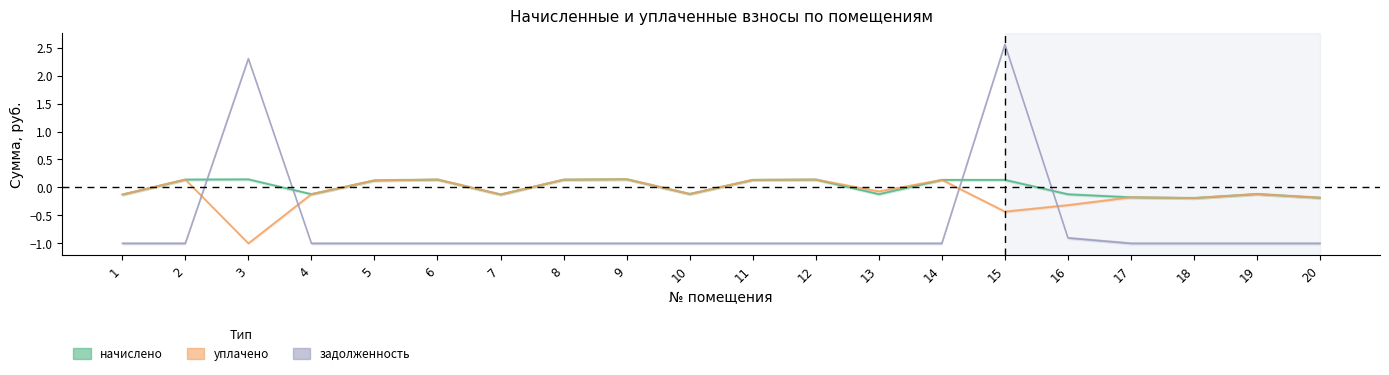

What is the difference between the maximum and second lowest values in the уплачено series?

0.6